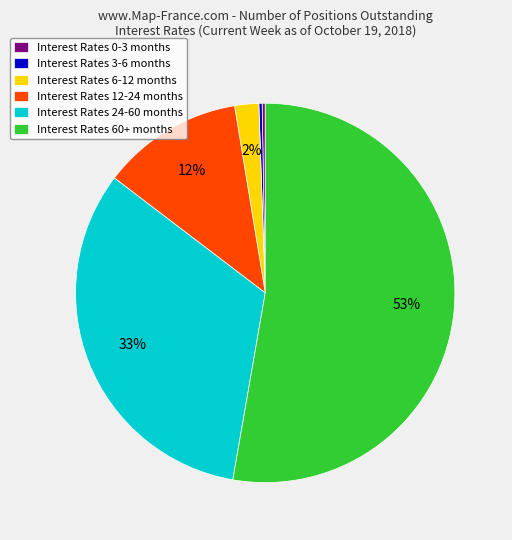

Which category accounts for the majority?

Interest Rates 60+ months